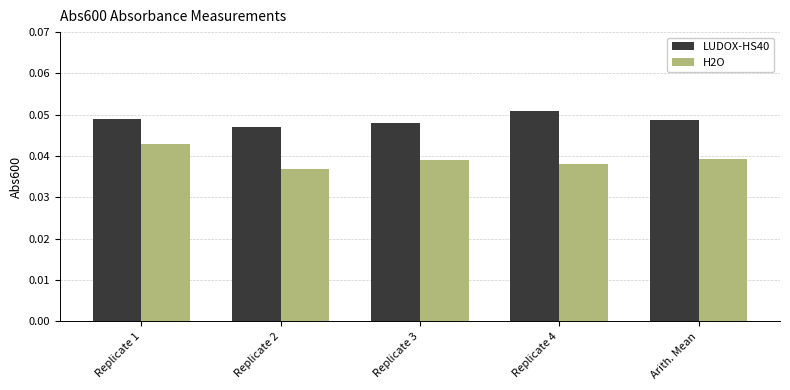

Is the value of H2O at Arith. Mean greater than the value of LUDOX-HS40 at Replicate 4?

No